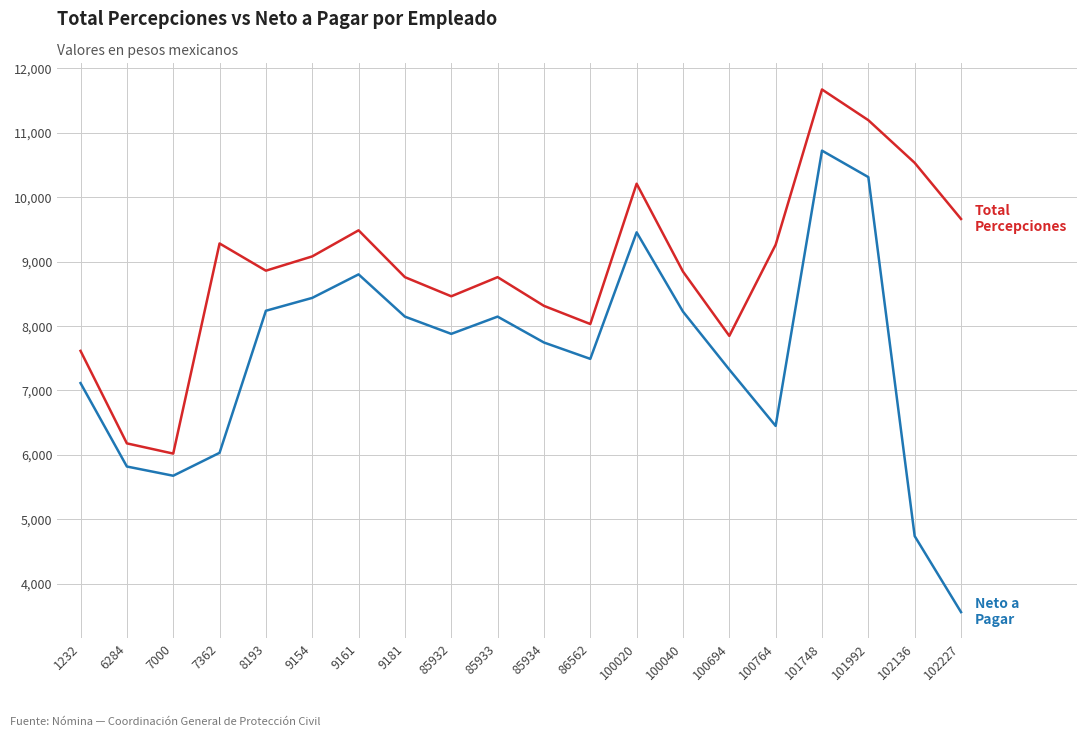

What is the difference between the highest and lowest values at 100040?

620.8